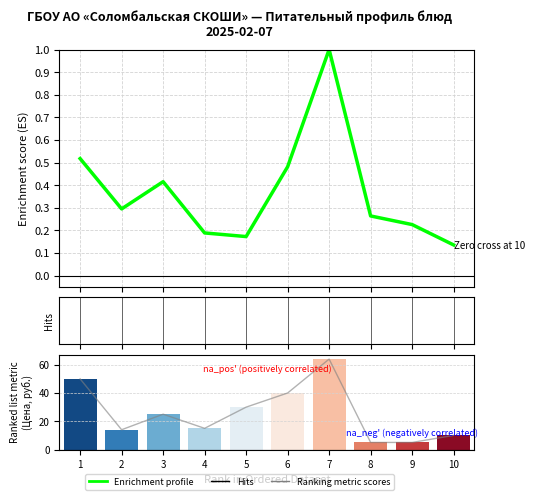

Reading left to right, what are all the values shown in this chart?

Калорийность (норм.): 0.5	0.3	0.4	0.2	0.2	0.5	1.0	0.3	0.2	0.1
Ranking metric scores: 50.0	14.0	25.0	15.0	30.0	40.0	64.0	5.0	5.0	10.0